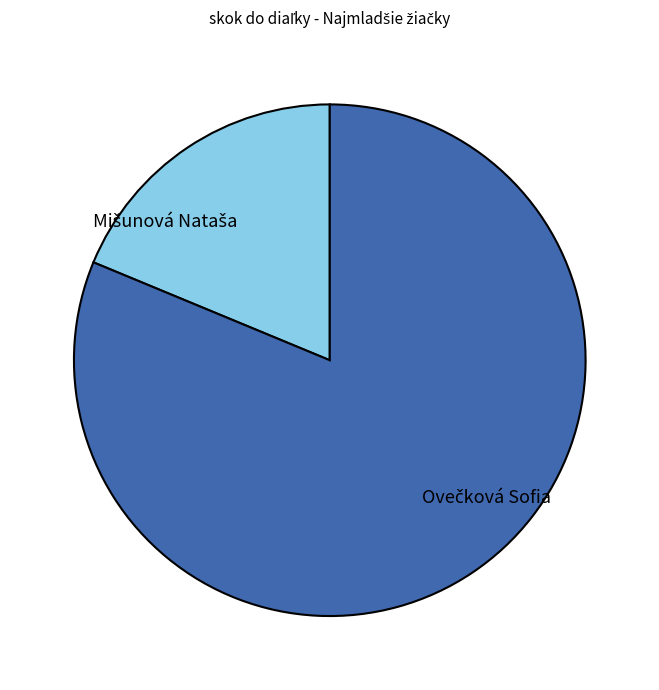

Is there any slice that represents more than half of the pie?

Yes